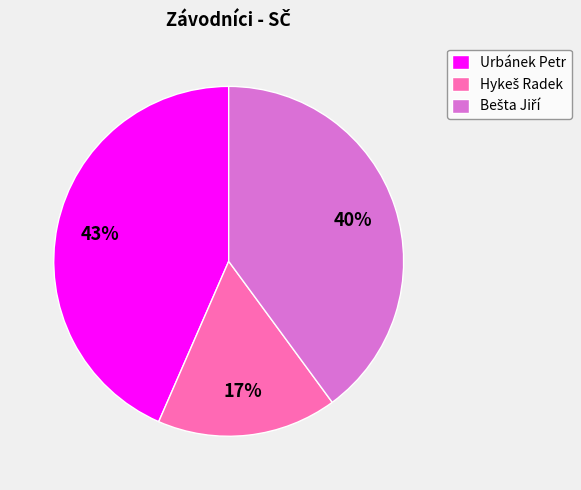

Is there any slice that represents more than half of the pie?

No